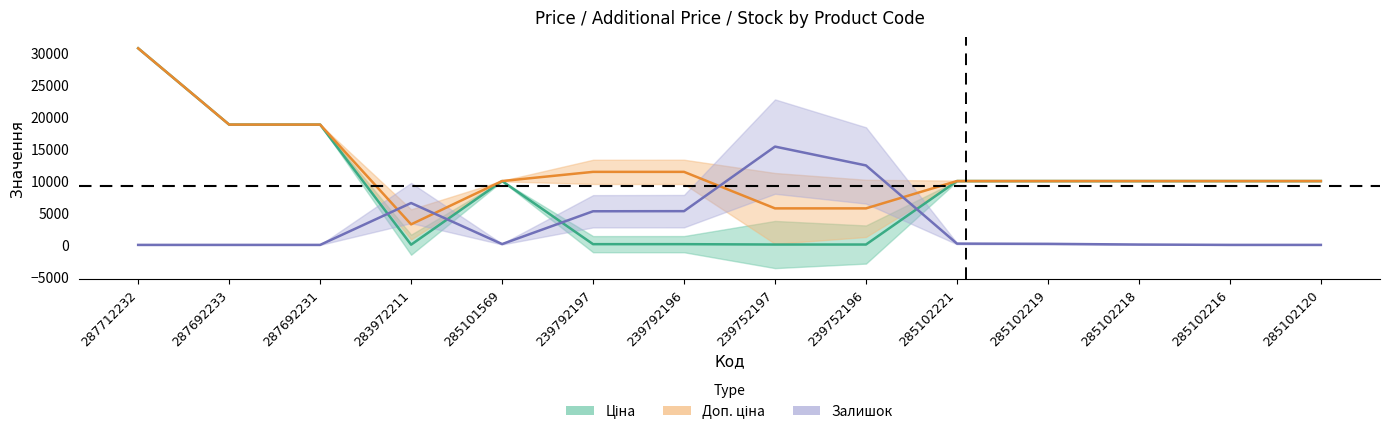

Which series changed the most between 287692233 and 239752197?

Ціна